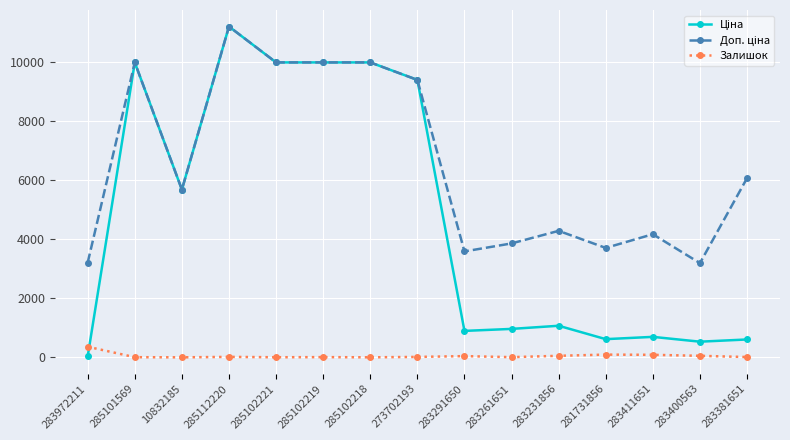

At which category is the sum across all series the highest?

285112220